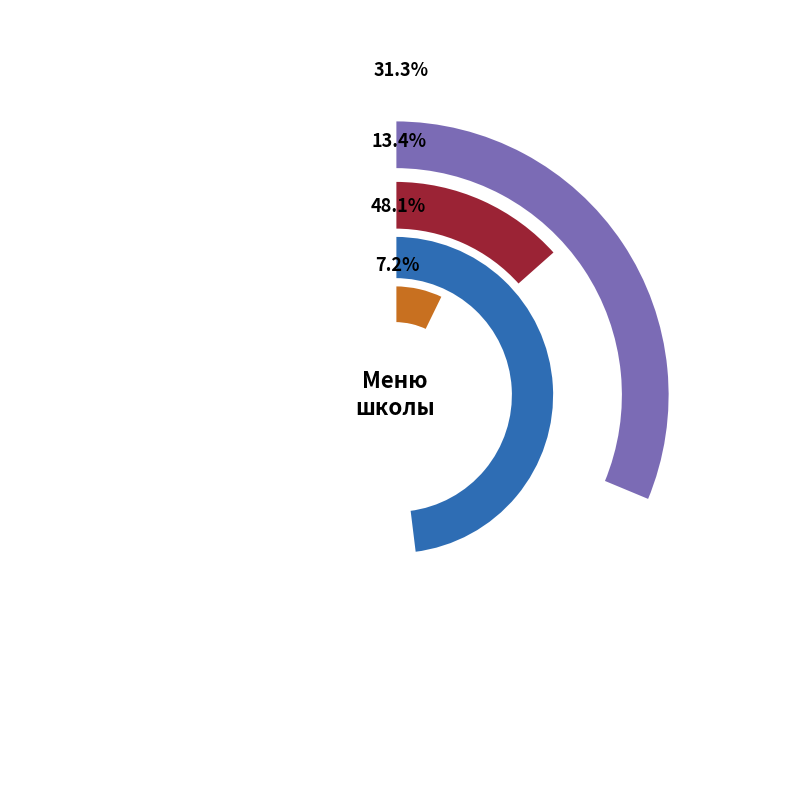

Does Рыба, запеченая с соусом польским account for over 50% of the chart?

No